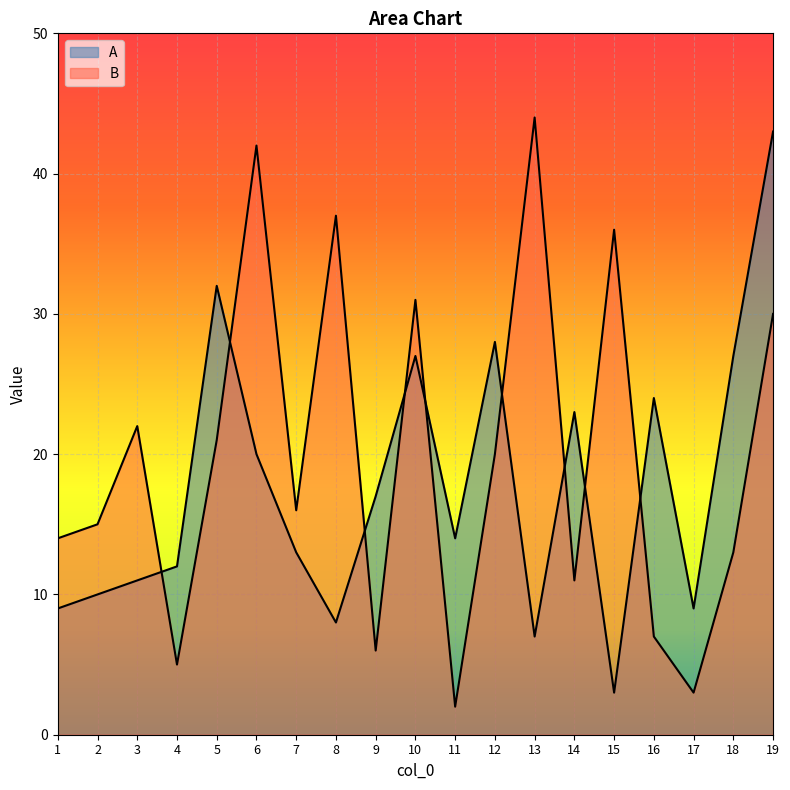

Reading right to left, what are all the values shown in this chart?

A: 19=43	18=27	17=9	16=24	15=3	14=23	13=7	12=28	11=14	10=27	9=17	8=8	7=13	6=20	5=32	4=12	3=11	2=10	1=9
B: 19=30	18=13	17=3	16=7	15=36	14=11	13=44	12=20	11=2	10=31	9=6	8=37	7=16	6=42	5=21	4=5	3=22	2=15	1=14